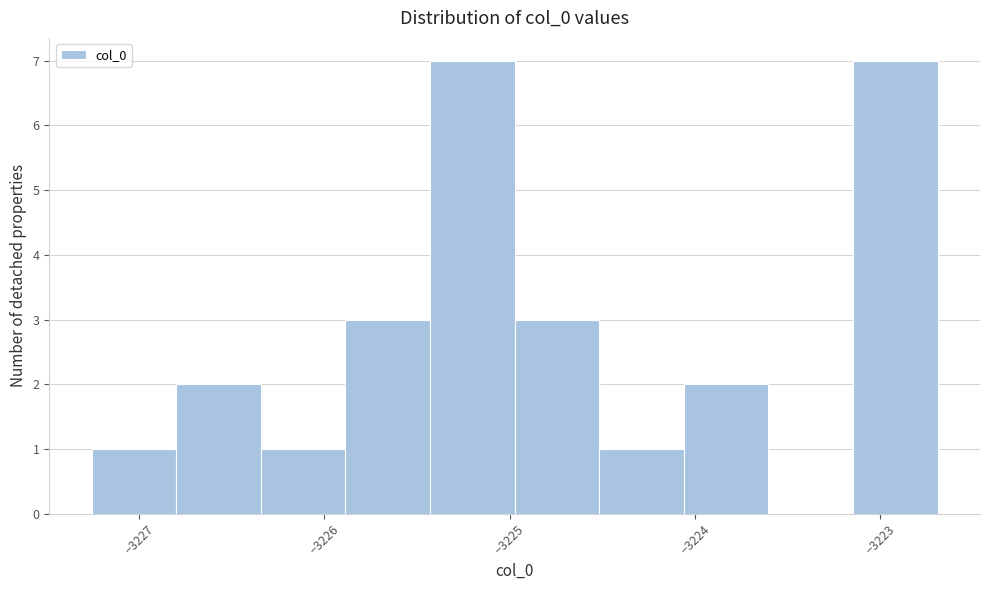

Reading left to right, list every bar in this chart as the range it spans on the x-axis followed by its height. Neither the bar edges nor the heights are printed on the chart, so give them approximately, as read against the axes.

-3227.3 to -3226.8: 1
-3226.8 to -3226.3: 2
-3226.3 to -3225.9: 1
-3225.9 to -3225.4: 3
-3225.4 to -3225.0: 7
-3225.0 to -3224.5: 3
-3224.5 to -3224.1: 1
-3224.1 to -3223.6: 2
-3223.6 to -3223.1: 0
-3223.1 to -3222.7: 7